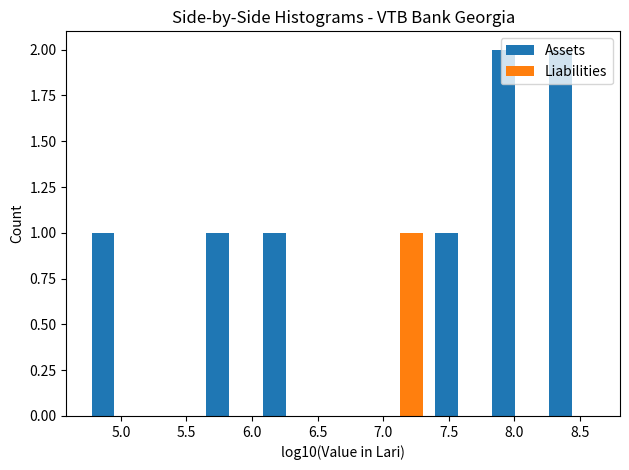

Reading left to right, list every range on the x-axis with the height of the bar of each series over it. Neither the bar edges nor the heights are printed on the chart, so give them approximately, as read against the axes.

4.75 to 5.15: Assets=1	Liabilities=0
5.15 to 5.60: Assets=0	Liabilities=0
5.60 to 6.05: Assets=1	Liabilities=0
6.05 to 6.50: Assets=1	Liabilities=0
6.50 to 6.90: Assets=0	Liabilities=0
6.90 to 7.35: Assets=0	Liabilities=1
7.35 to 7.80: Assets=1	Liabilities=0
7.80 to 8.20: Assets=2	Liabilities=0
8.20 to 8.65: Assets=2	Liabilities=0